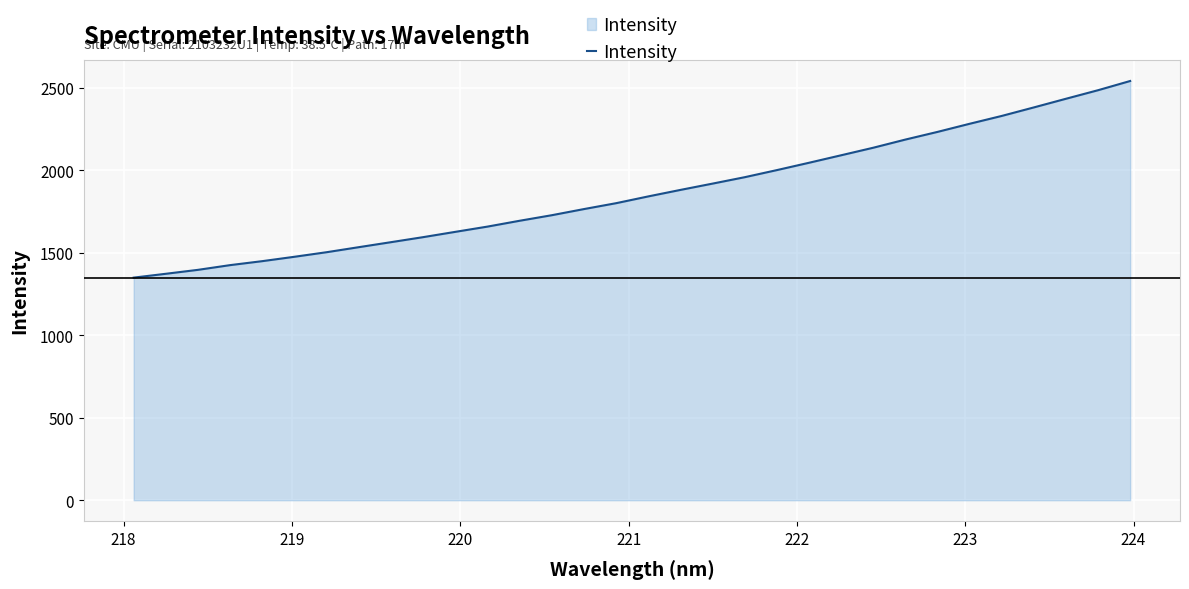

What is the difference between the maximum and minimum values?

1192.1